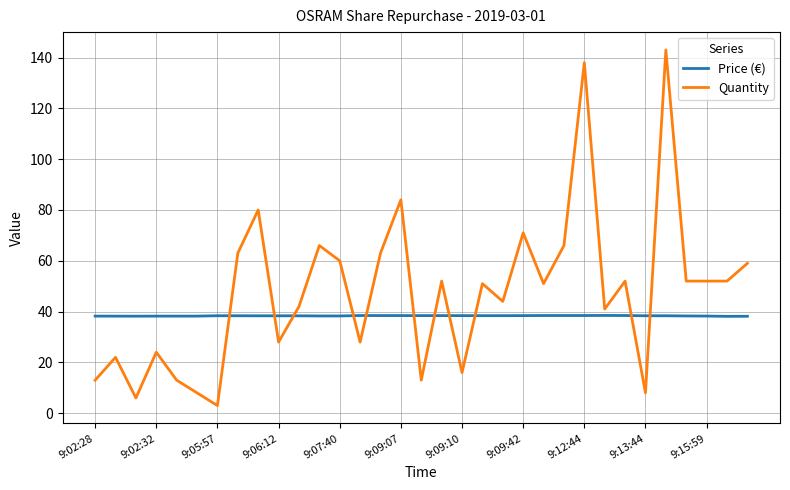

List the series in order of their peak value, lowest first.

Price (€), Quantity